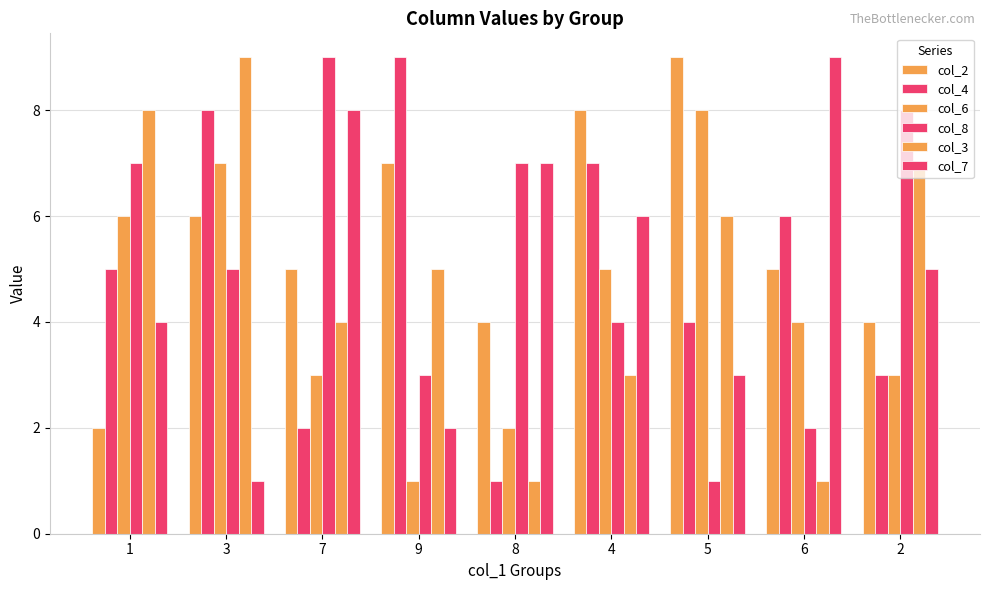

How many data points does each series have?

9